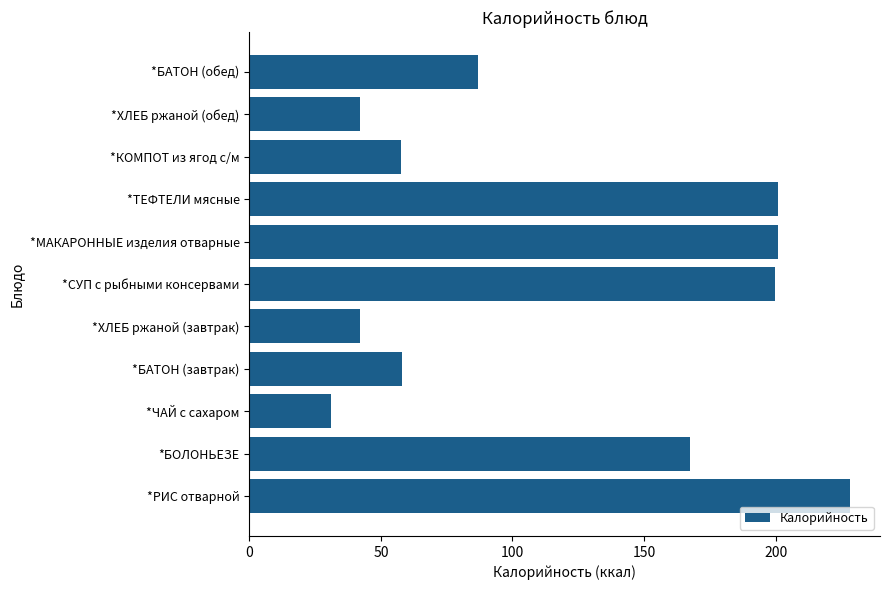

Count the number of categories in the chart.

11